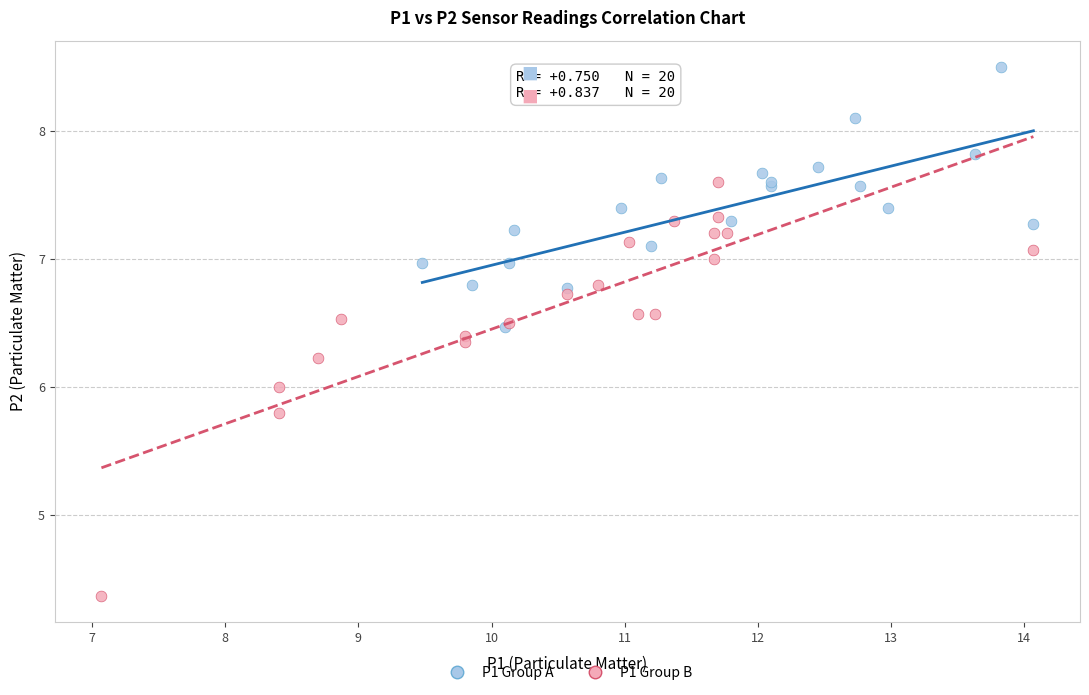

Which series reaches the minimum Y coordinate?

P1 Group B